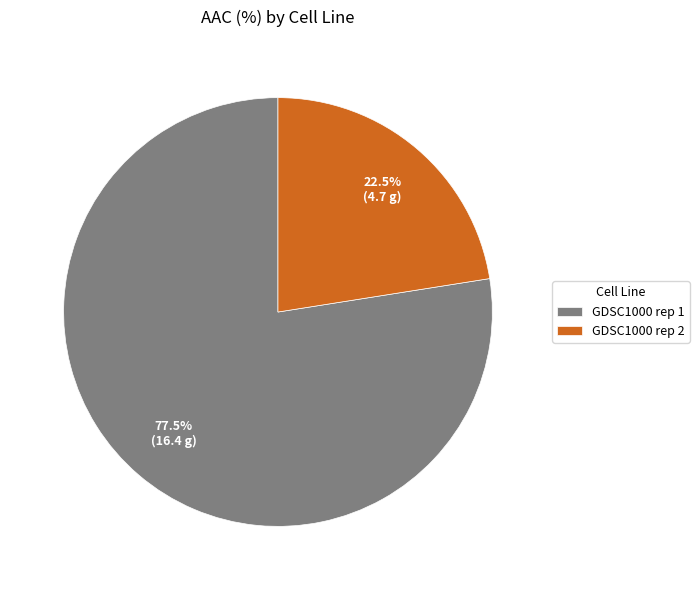

Which category accounts for the majority?

GDSC1000 rep 1